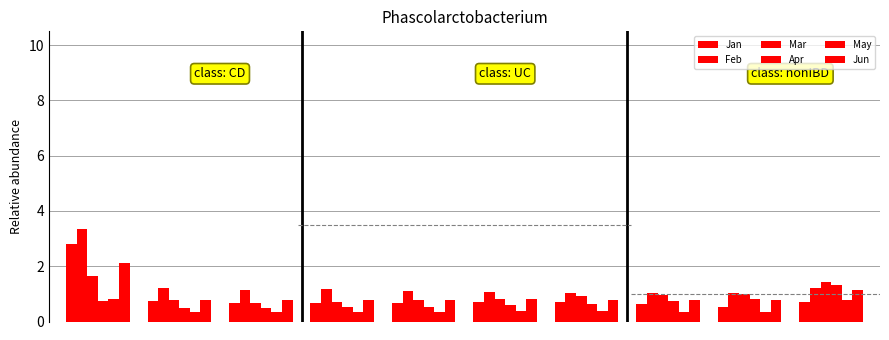

What is the value of the Apr bar at the 1st from the left?

0.8